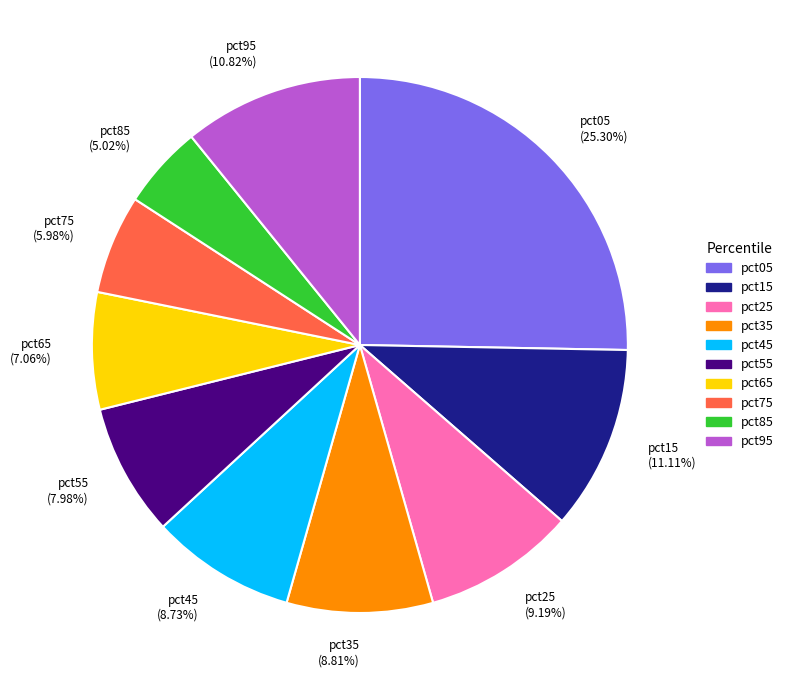

True or false: pct45 accounts for 1% of the total.

False